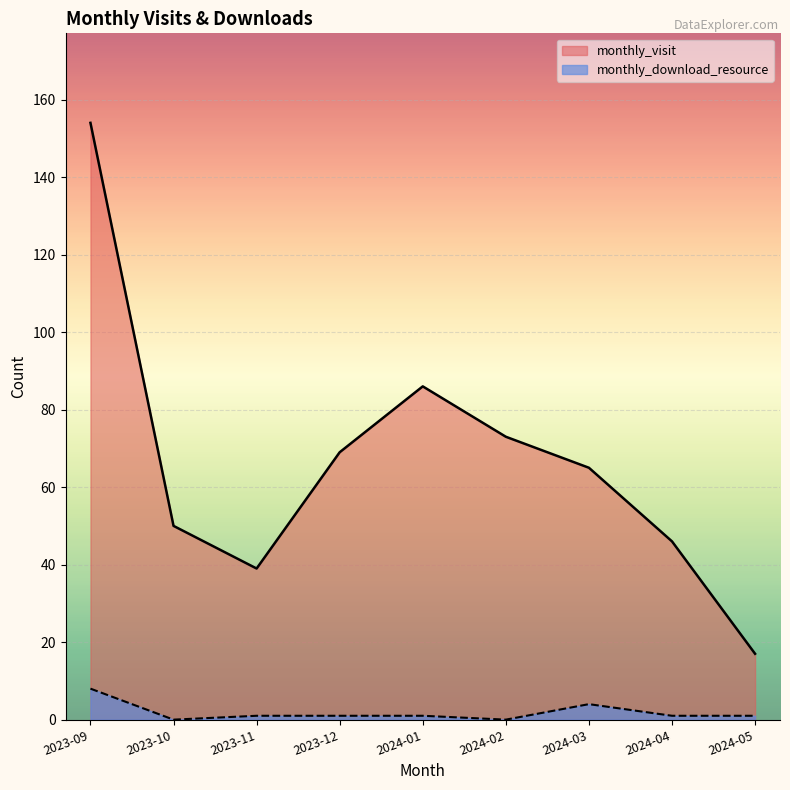

What is the label of the 1st point from the right?

2024-05